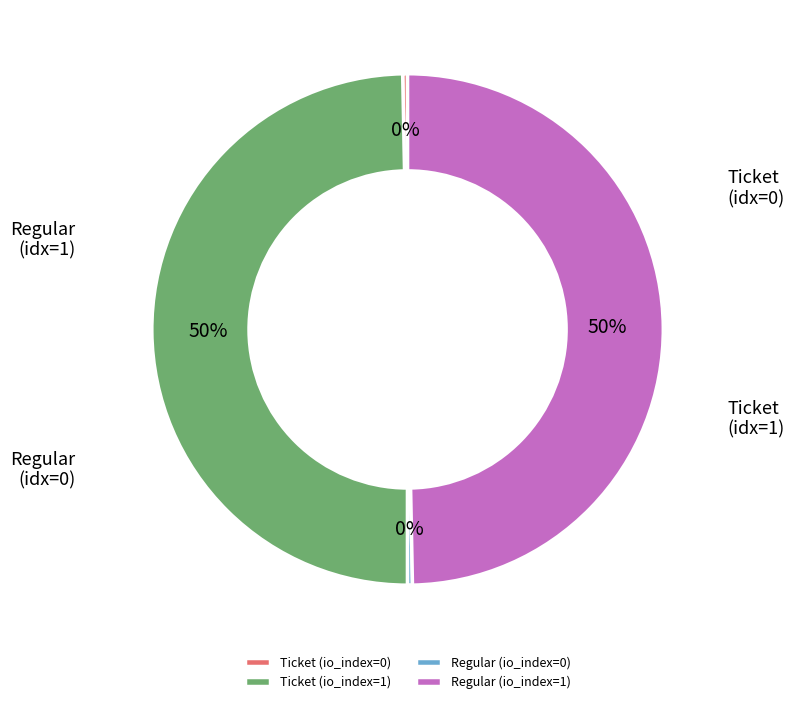

What percentage is the Ticket (io_index=1) slice, to the nearest percent?

50%